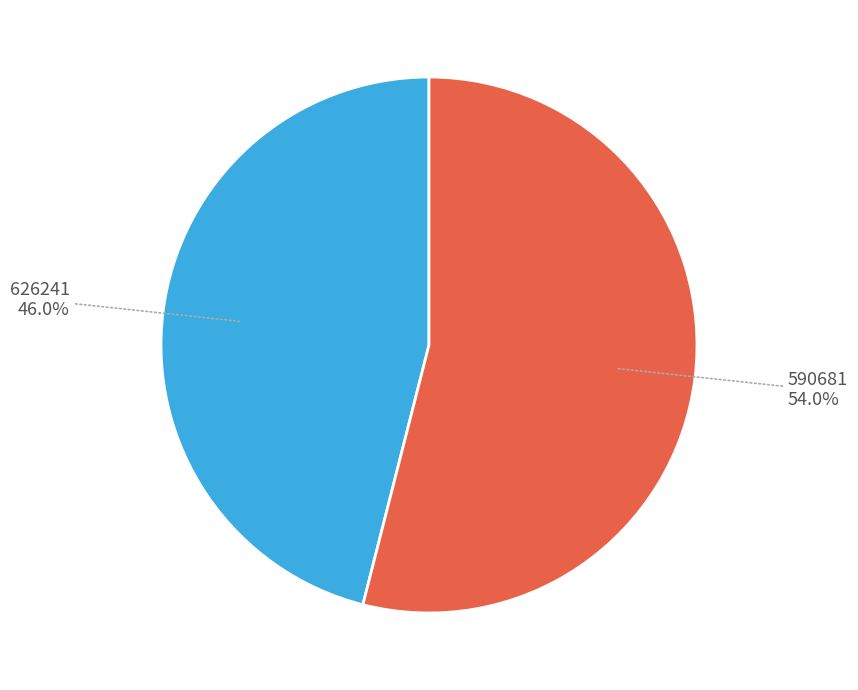

How many segments does this pie chart have?

2